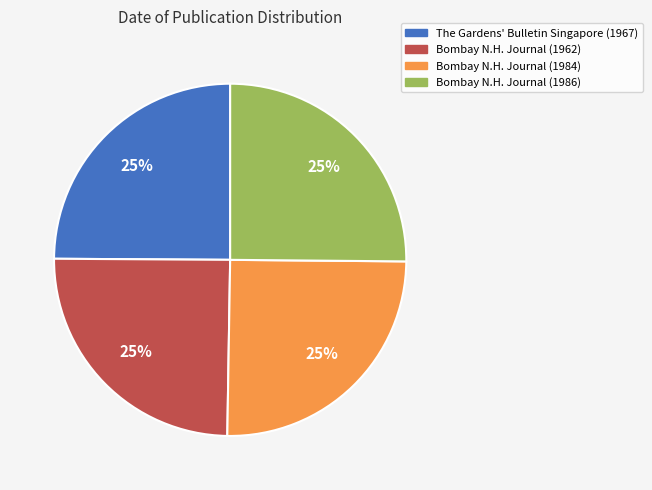

Is there a majority slice in this chart?

No